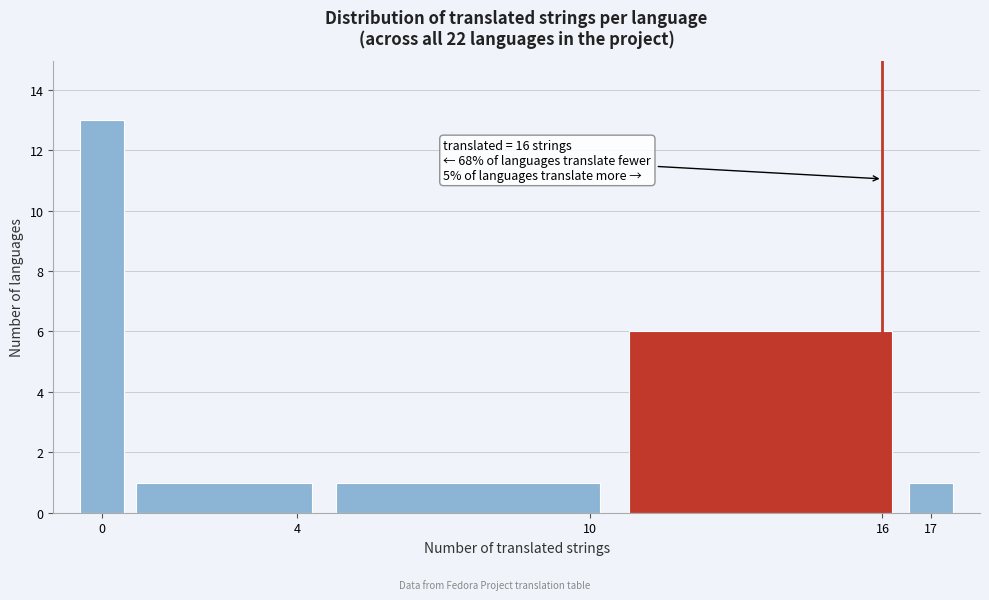

Over which range of the x-axis is the bar tallest?

-0.5 to 0.5